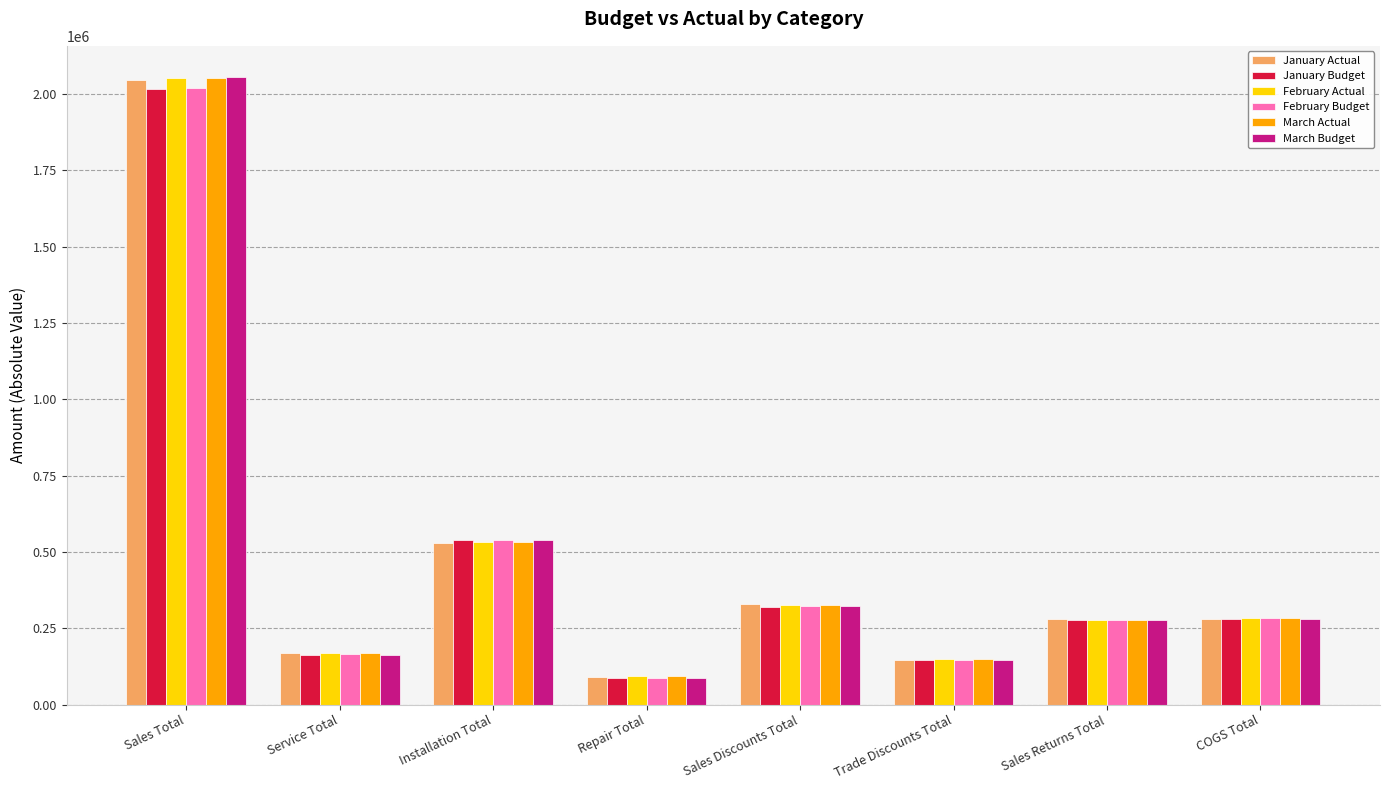

How many series are shown in this chart?

6